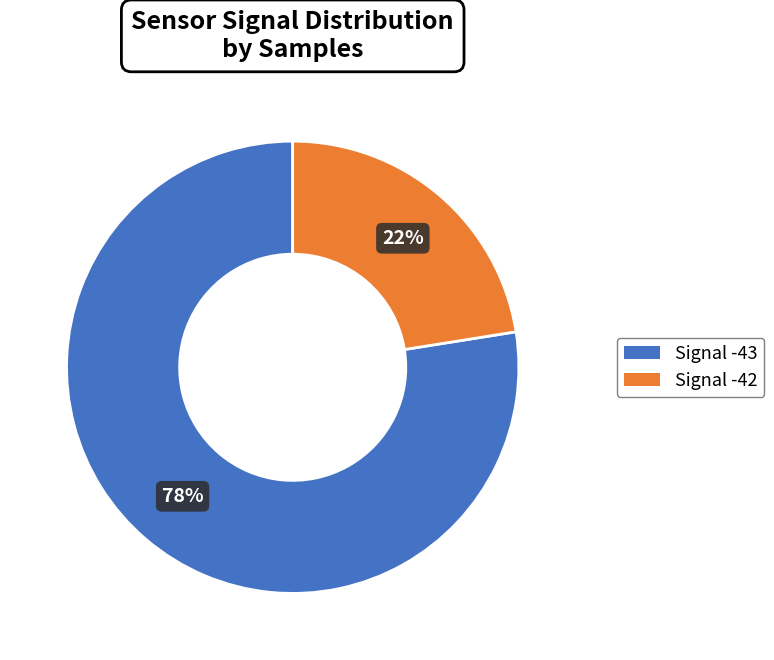

To the nearest percent, what is the average slice percentage?

50%